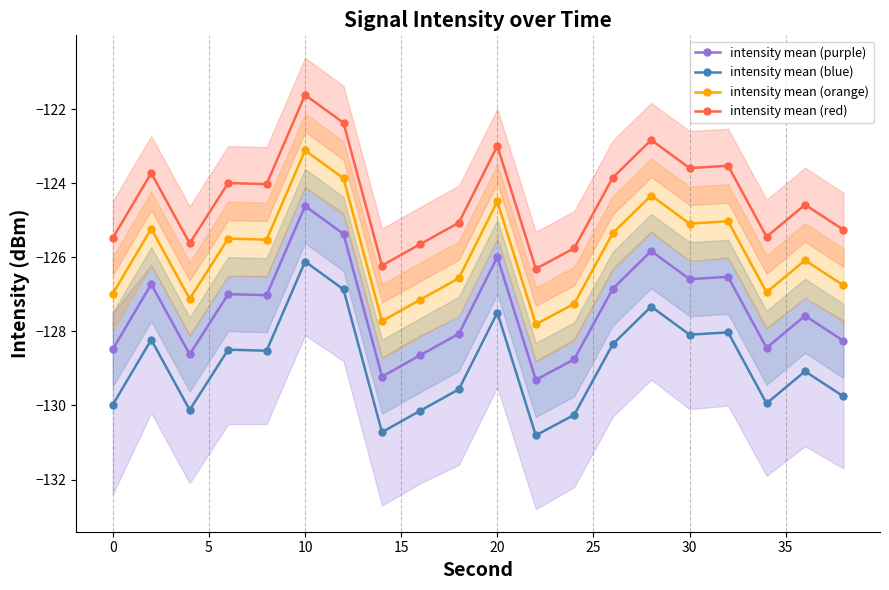

Which category has the highest value in the intensity mean (blue) series?

10